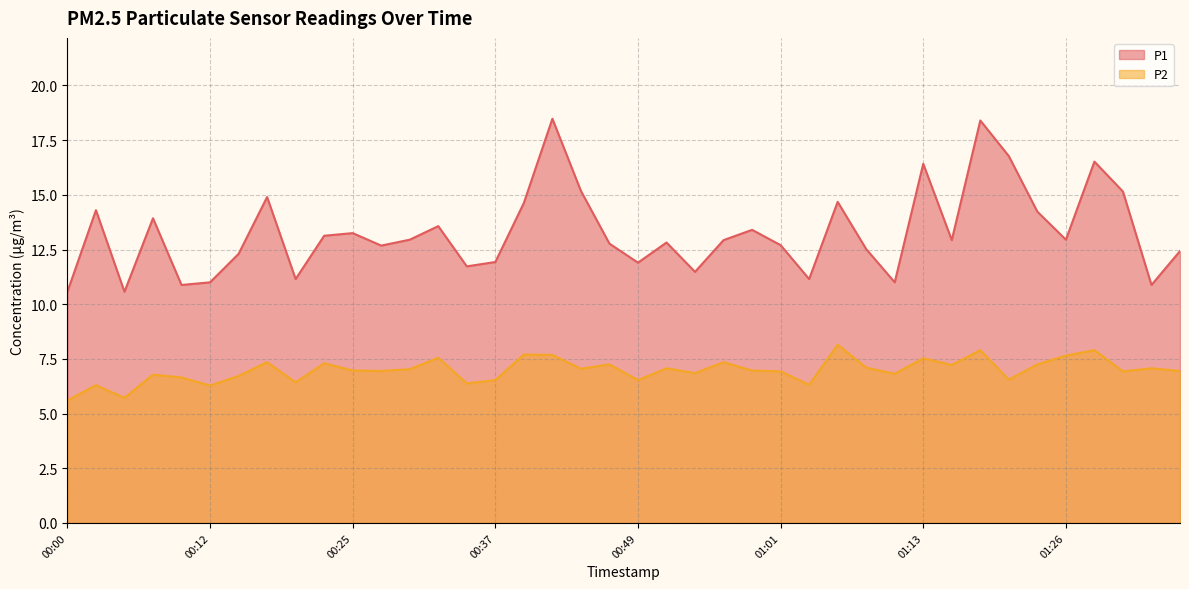

What is the sum of all P2 values?

279.3